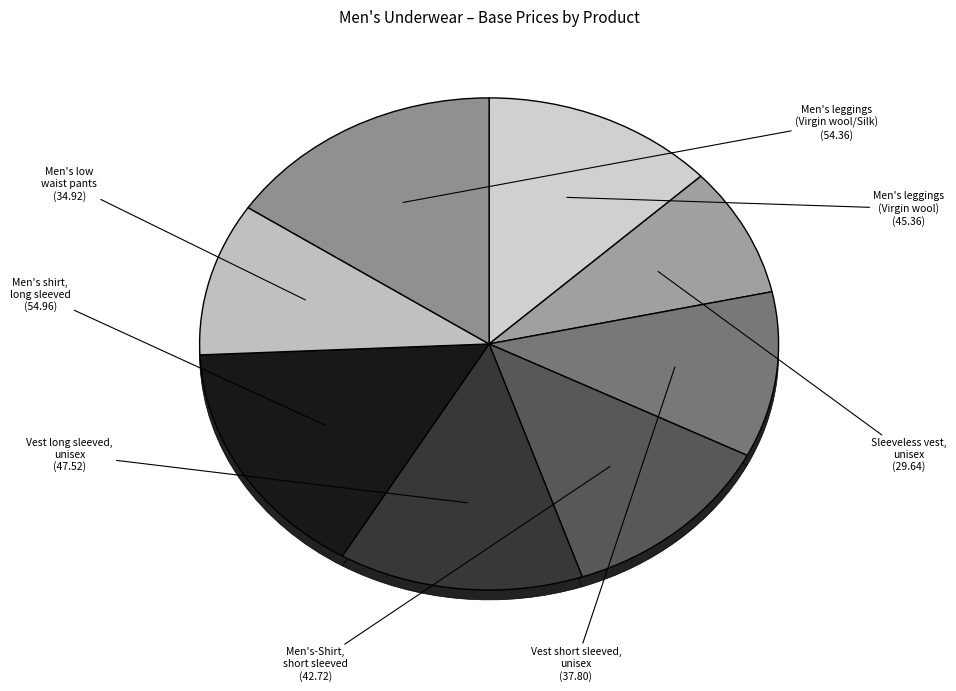

Rank the categories by value from highest to lowest.

Men's shirt, long sleeved, Men's leggings (Virgin wool/Silk), Vest long sleeved, unisex, Men's leggings (Virgin wool), Men's-Shirt, short sleeved, Vest short sleeved, unisex, Men's low waist pants, Sleeveless vest, unisex